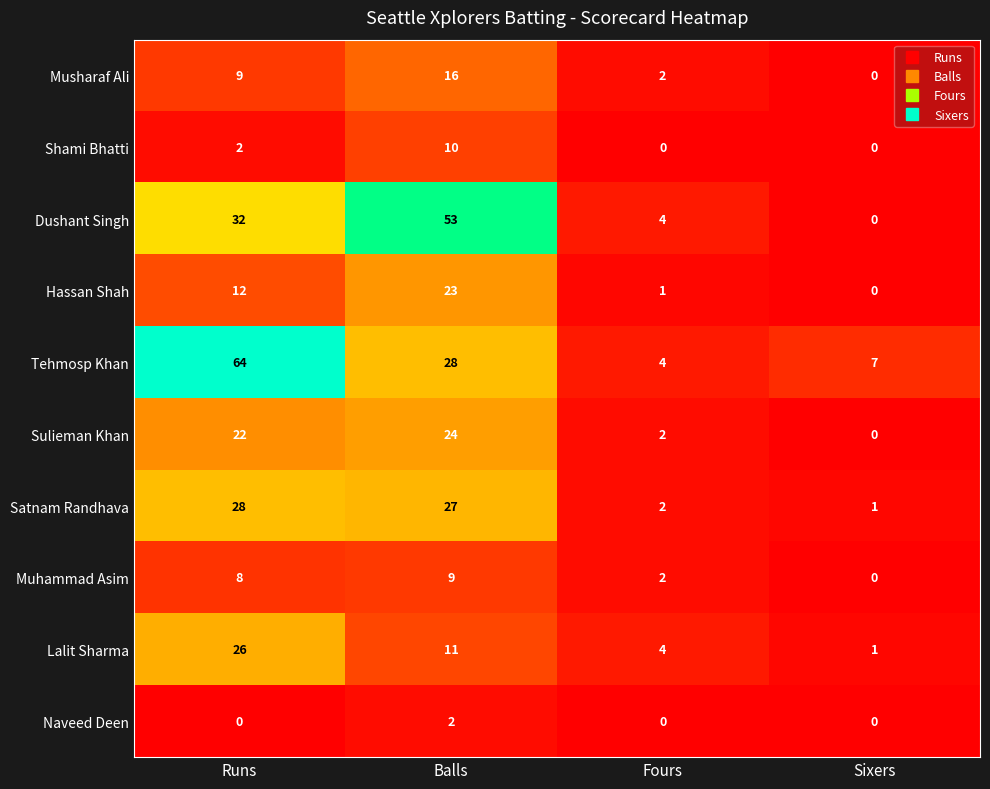

What is the difference between the Satnam Randhava values at Runs and Fours?

26